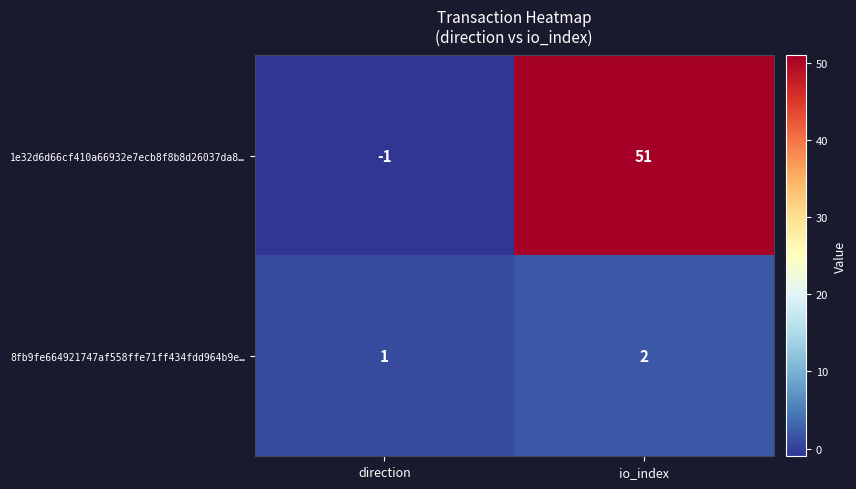

Reading right to left, transcribe all the data shown in this chart.

1e32d6d66cf410a66932e7ecb8f8b8d26037da8…: io_index=51	direction=-1
8fb9fe664921747af558ffe71ff434fdd964b9e…: io_index=2	direction=1